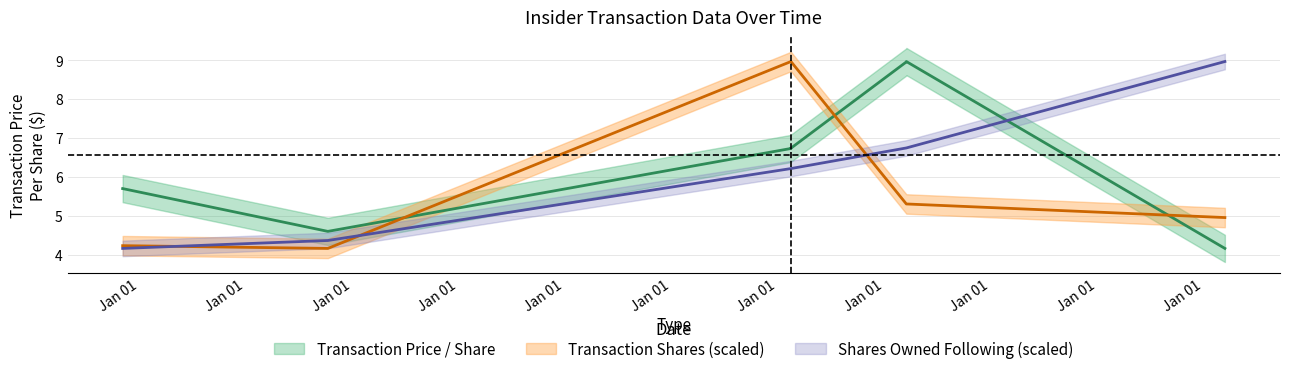

How many times do transactionPricePerShare and transactionShares cross each other?

3